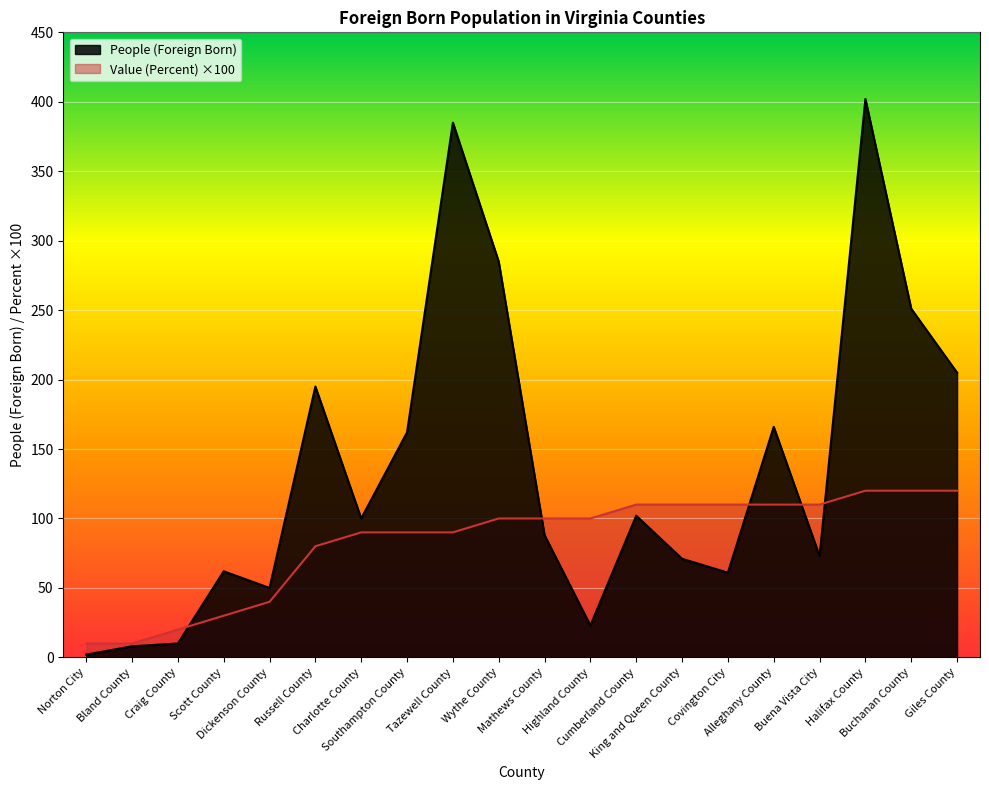

The value of People (Foreign Born) at Scott County is 62.0. True or false?

True